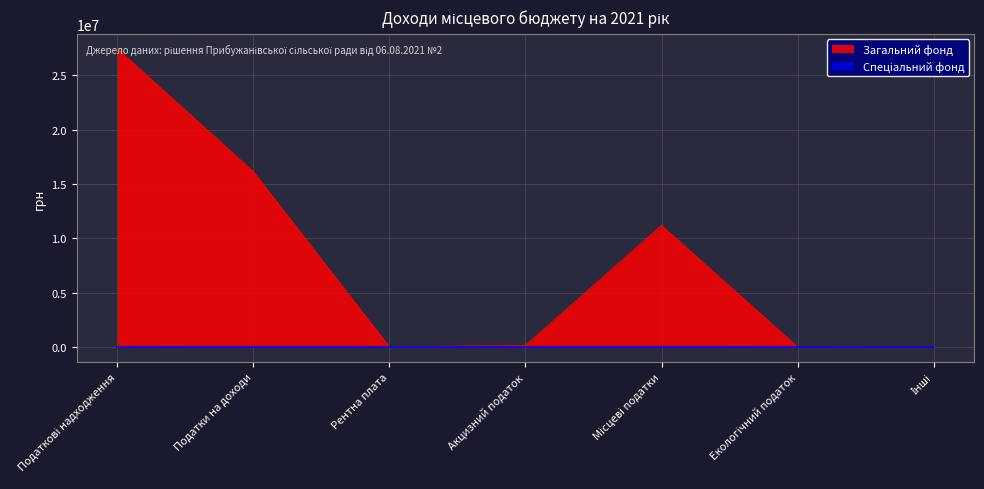

True or false: Спеціальний фонд and Загальний фонд cross at least once.

False